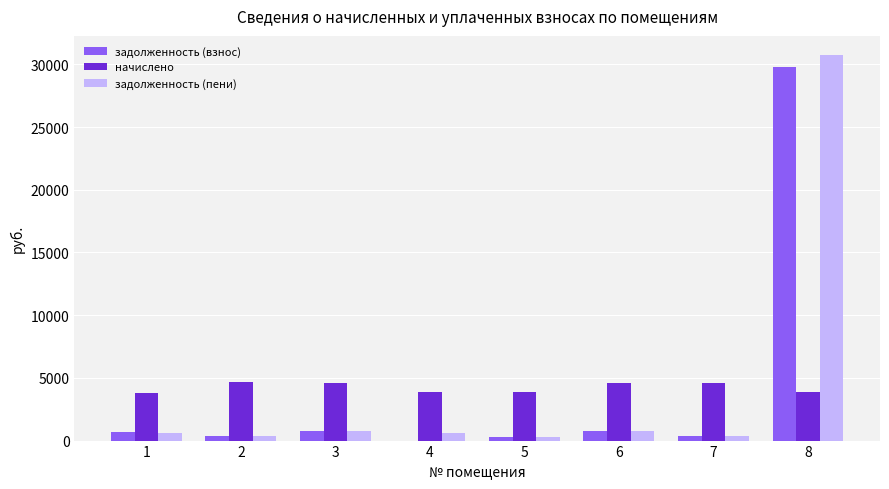

What is the difference between the задолженность (пени) values at 3 and 4?

117.9